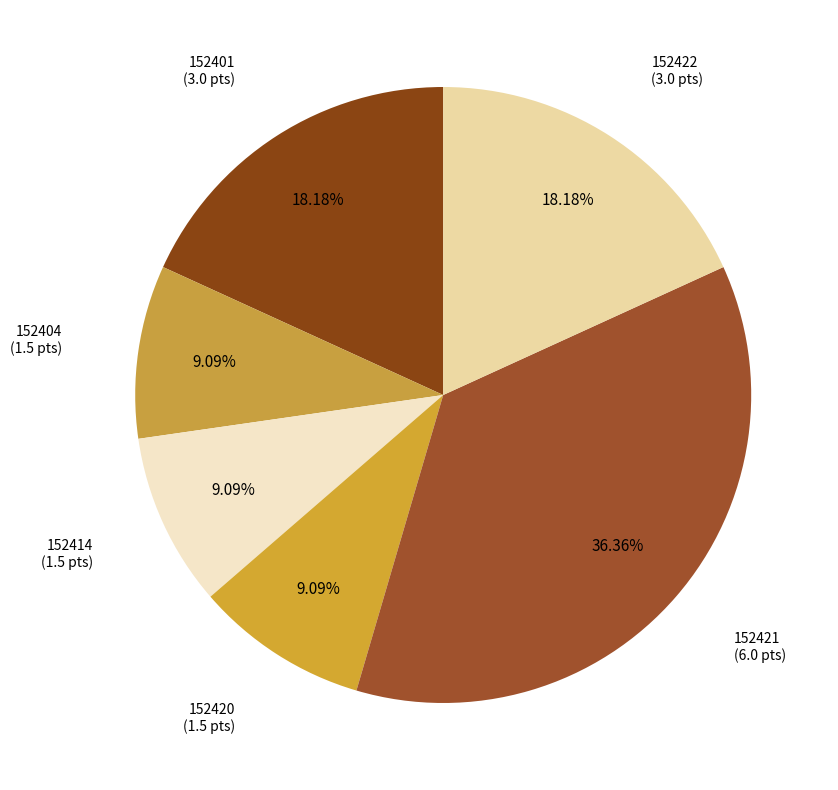

What is the largest slice in the pie chart?

152421